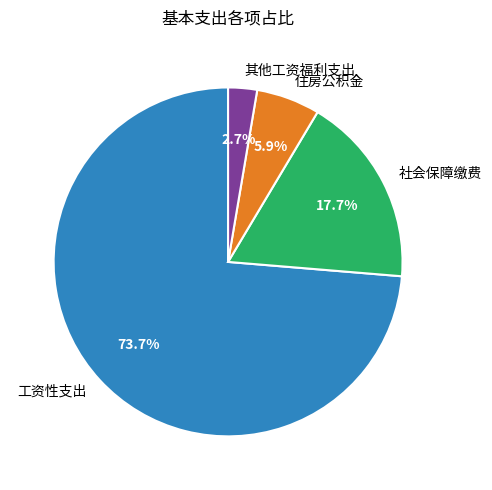

To the nearest percent, what is the difference between the 住房公积金 and 工资性支出 slice percentages?

68%